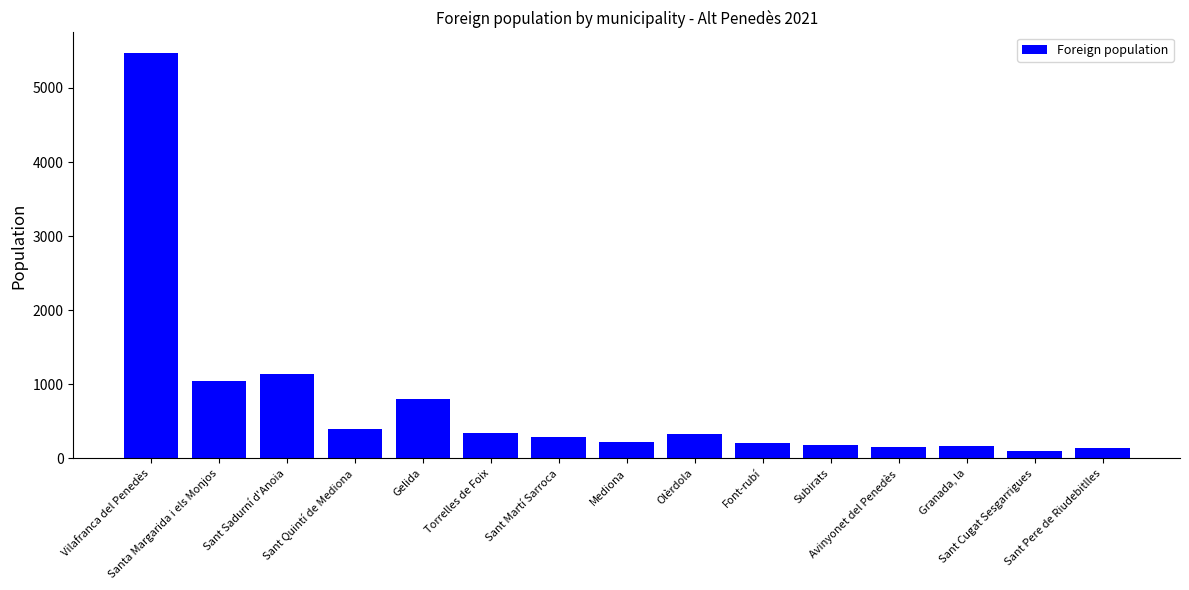

What is the ratio of the value at Sant Quintí de Mediona to the value at Torrelles de Foix?

1.2